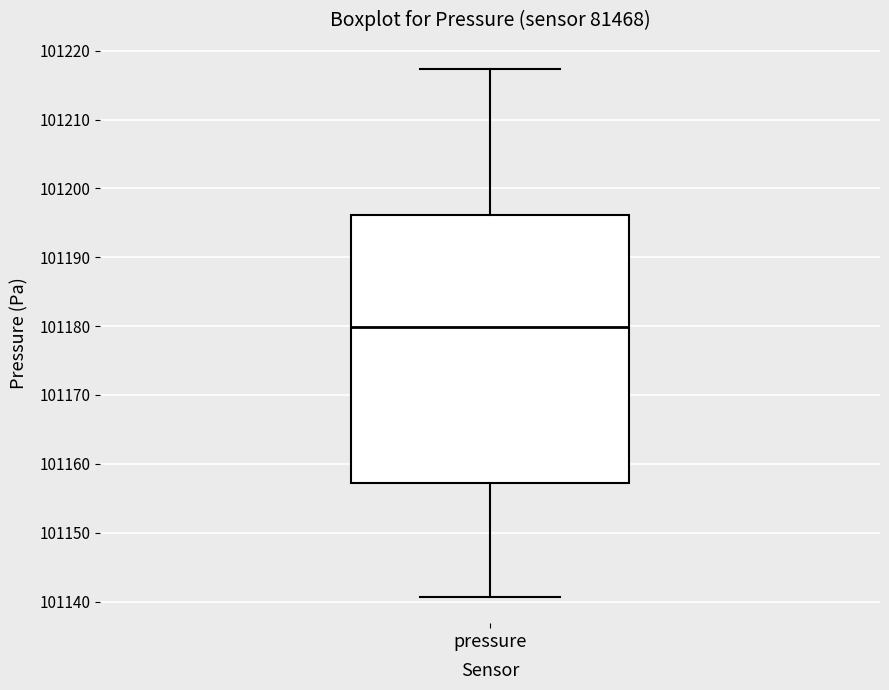

Transcribe this box plot: give where the median line is, the range the box spans, and where the two whiskers end, as read against the y-axis. The values are not printed on the chart, so give them approximately, as read against the axis.

median 101180, box 101157 to 101196, whiskers 101141 to 101217